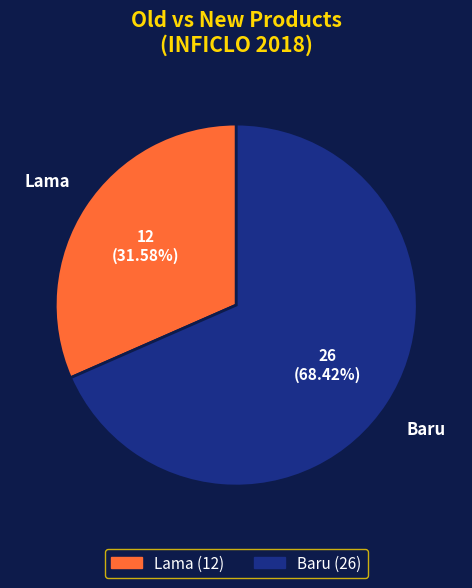

Between Baru and Lama, which is larger?

Baru